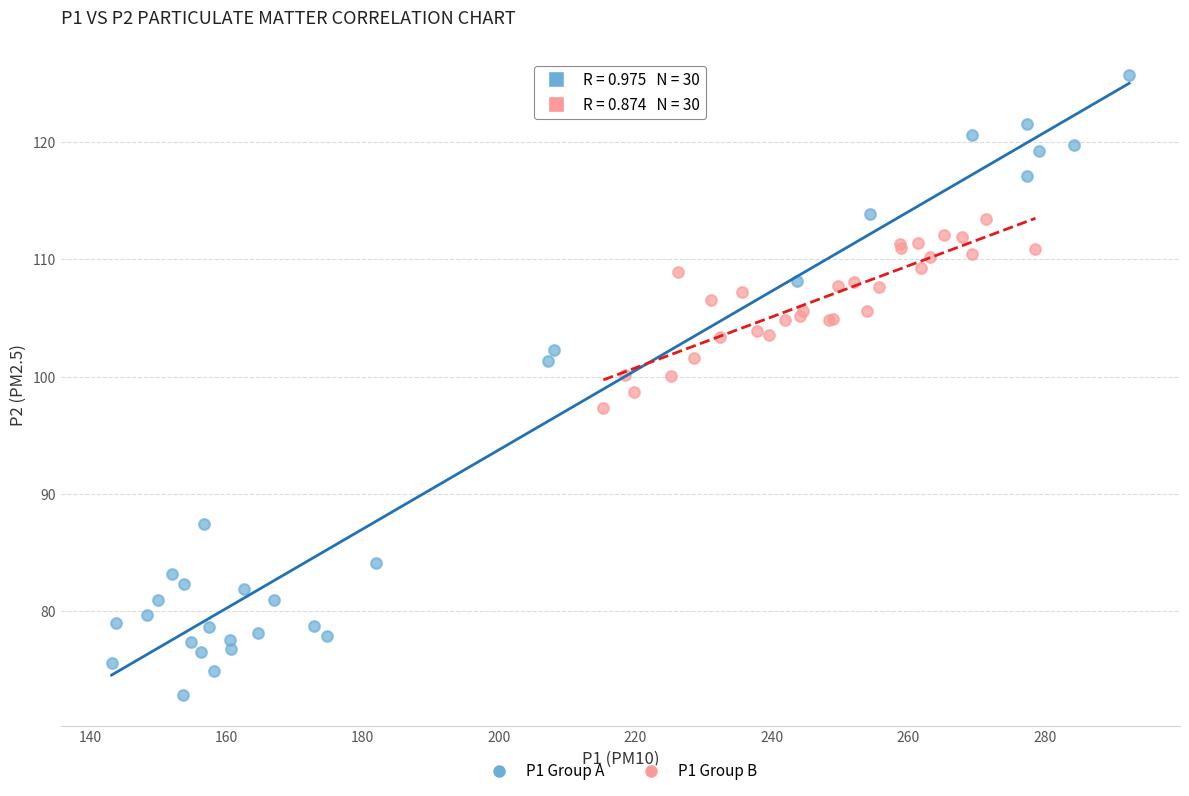

Which series contains the highest Y value?

P1 Group A